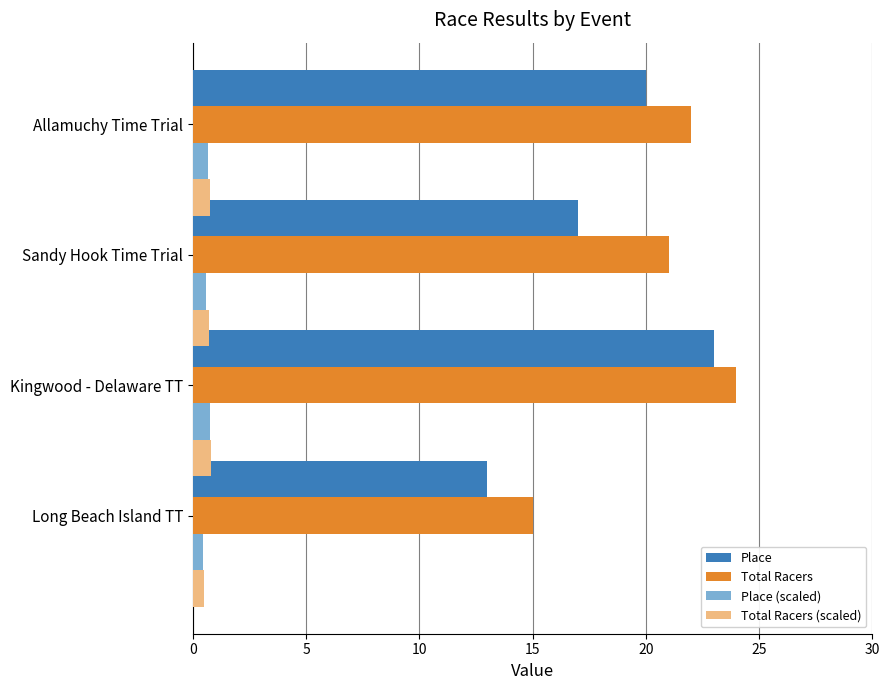

True or false: Total Racers has a value of 15.0 at Long Beach Island TT.

True